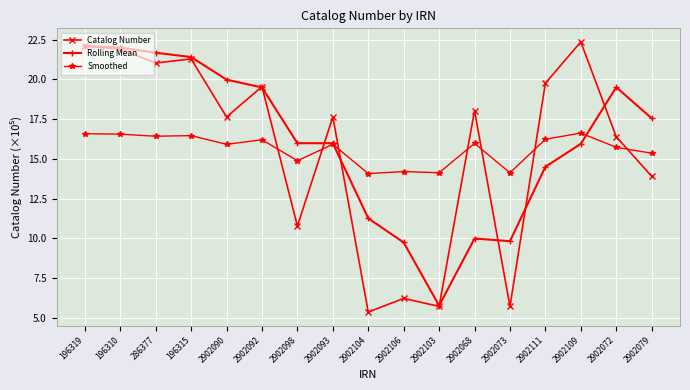

At which category does Catalog Number reach its first local valley?

286377